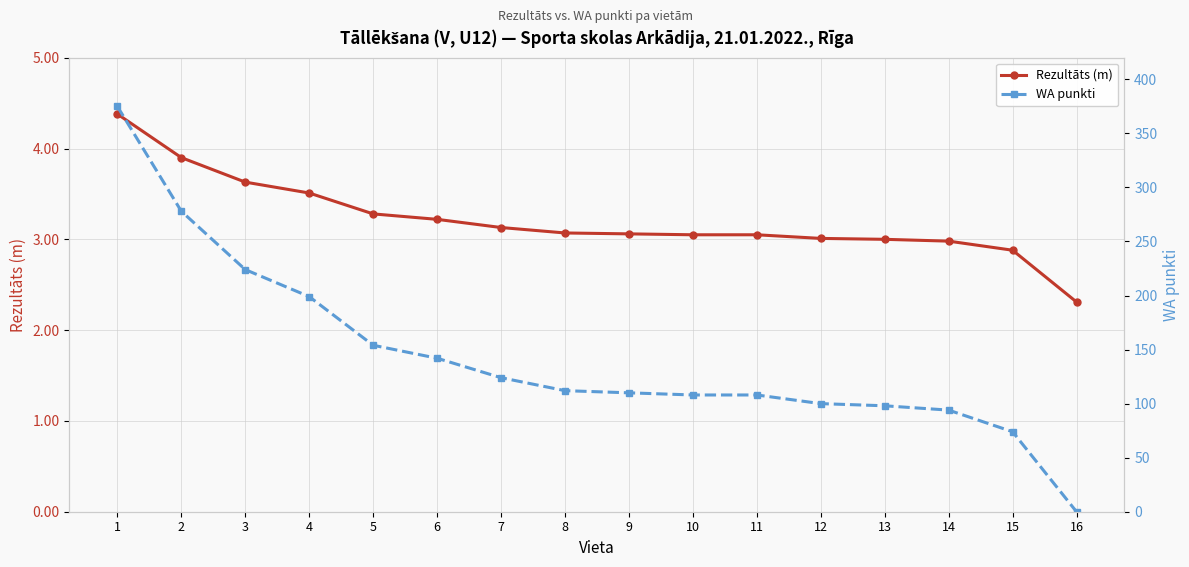

Is this an area chart (filled region under the line)?

No